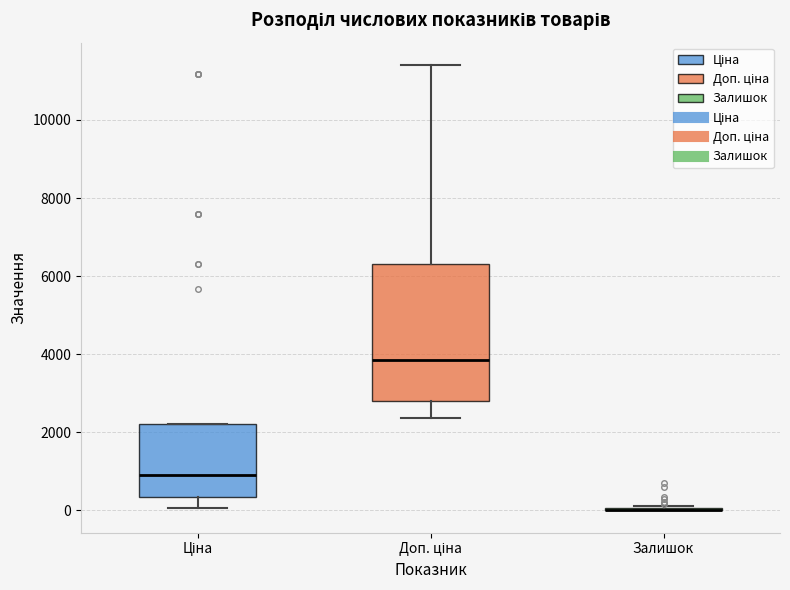

Comparing the boxes themselves (not the whiskers), which one is the tallest?

Доп. ціна